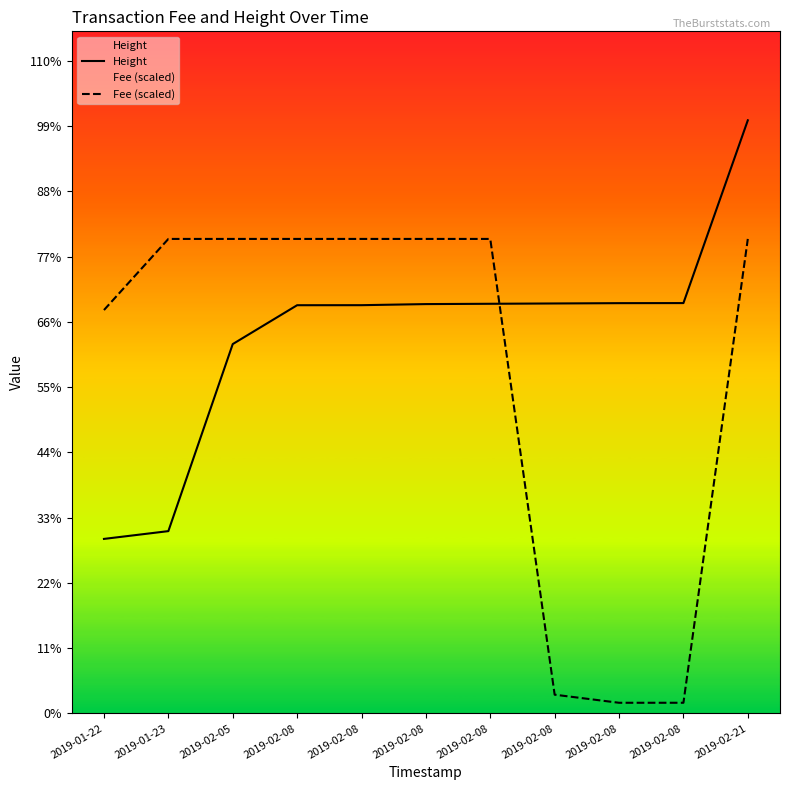

Where is Fee (scaled) nearest to the value 6236?

2019-01-22